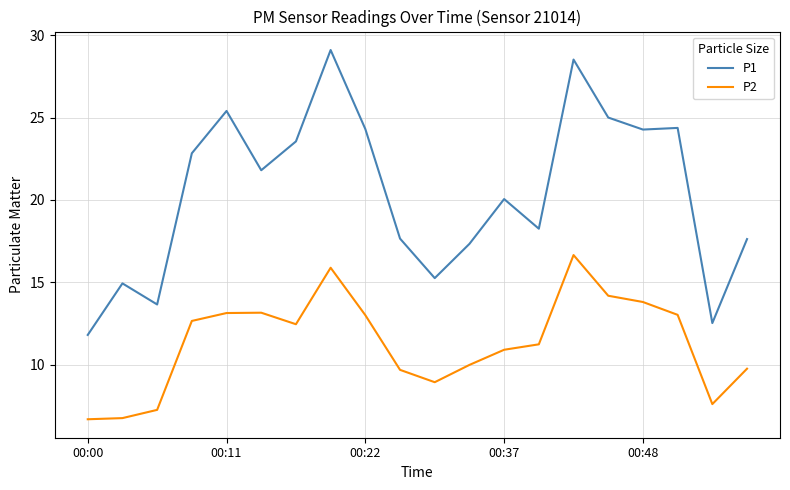

What is the greatest value displayed?

29.1